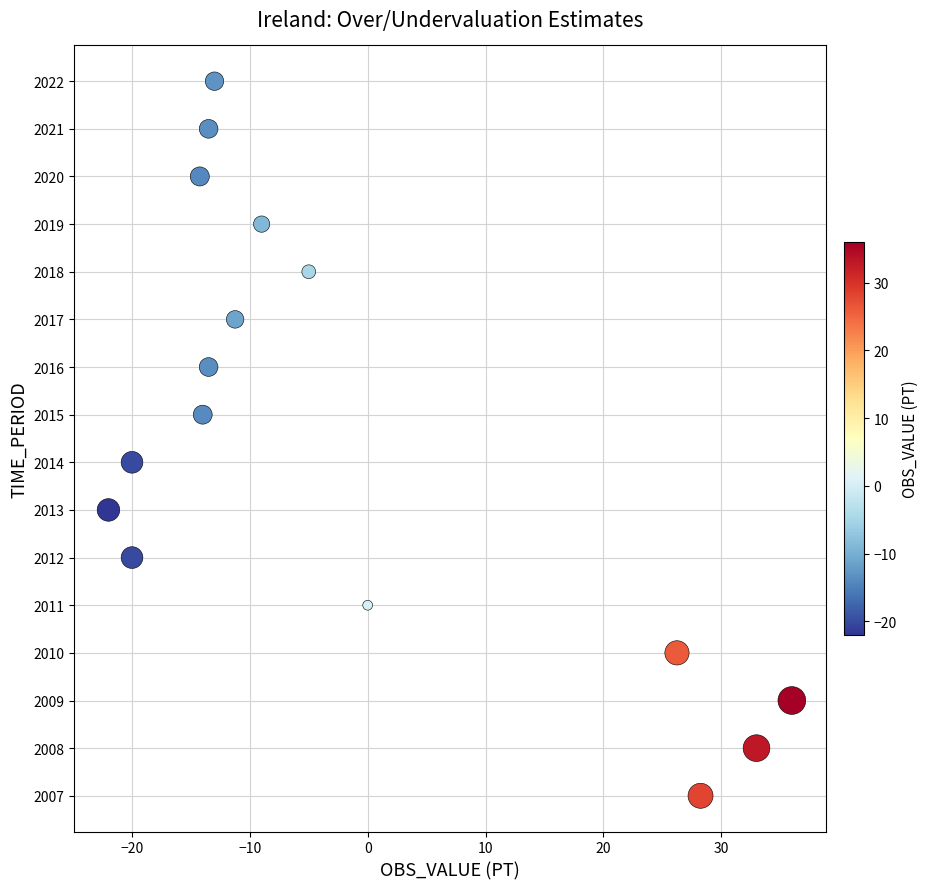

How many data points are displayed?

16